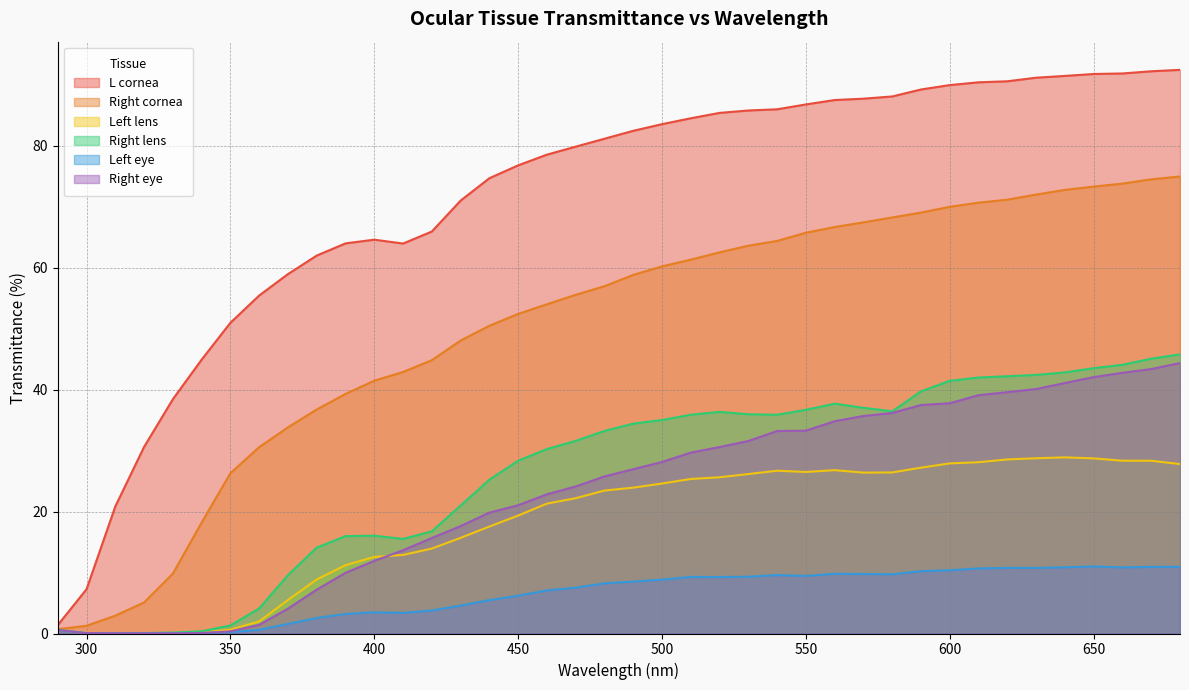

Does the chart have visible grid lines?

Yes